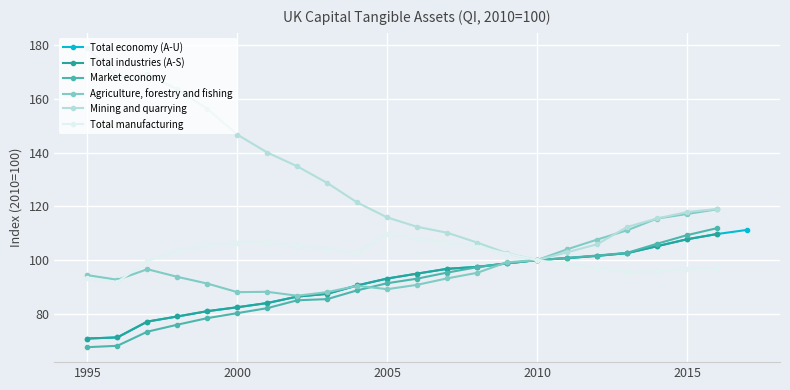

True or false: Total economy (A-U) and Mining and quarrying intersect in this chart.

True